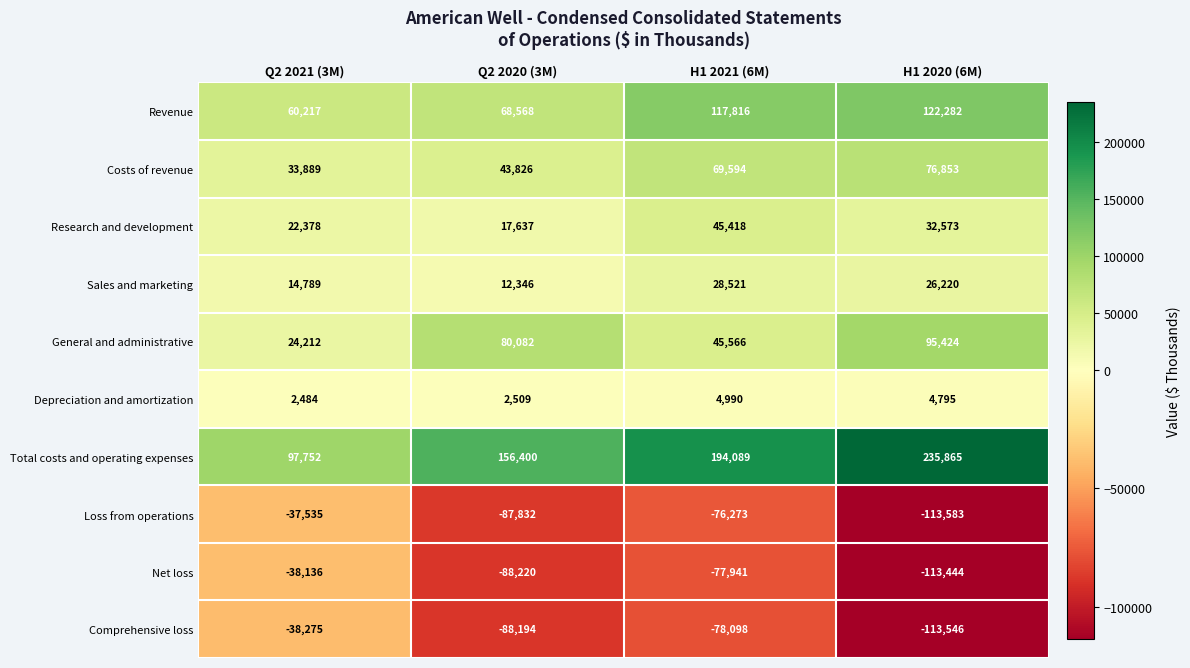

At which category is the sum across all series the highest?

H1 2021 (6M)